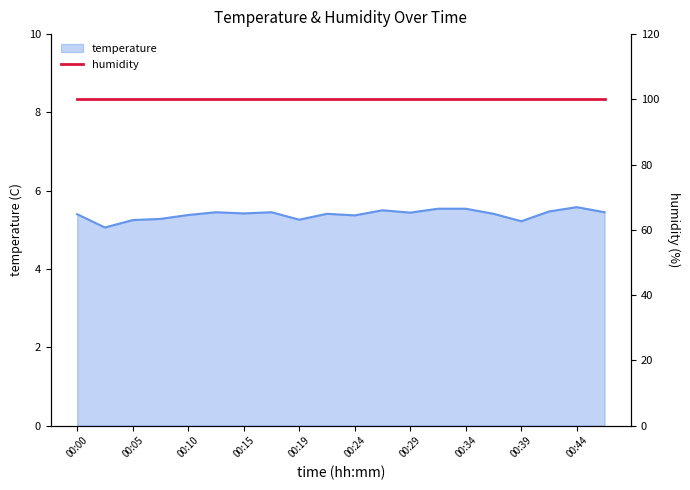

At which label is the value closest to 5?

00:02